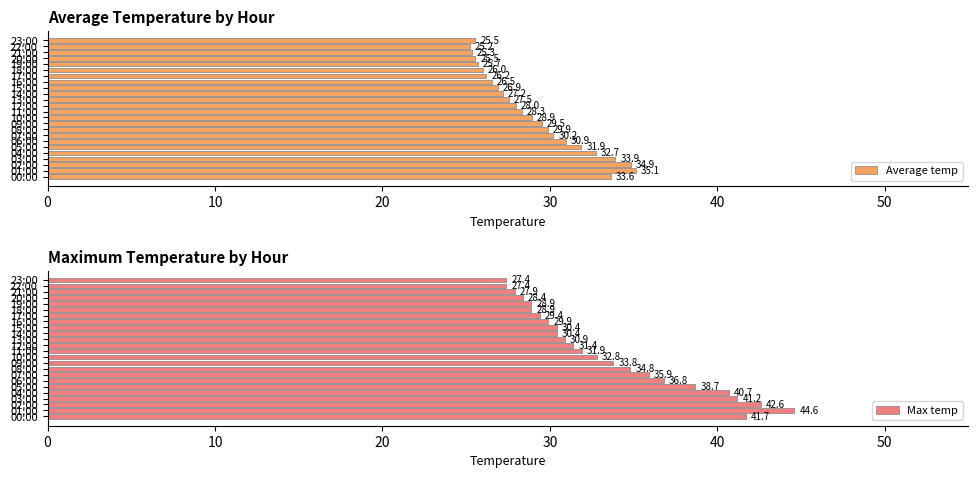

Reading left to right, transcribe all the data shown in this chart.

Average temp: 33.6	35.1	34.9	33.9	32.7	31.9	30.9	30.2	29.9	29.5	28.9	28.3	28.0	27.5	27.2	26.9	26.5	26.2	26.0	25.7	25.5	25.3	25.2	25.5
Max temp: 41.7	44.6	42.6	41.2	40.7	38.7	36.8	35.9	34.8	33.8	32.8	31.9	31.4	30.9	30.4	30.4	29.9	29.4	28.9	28.9	28.4	27.9	27.4	27.4